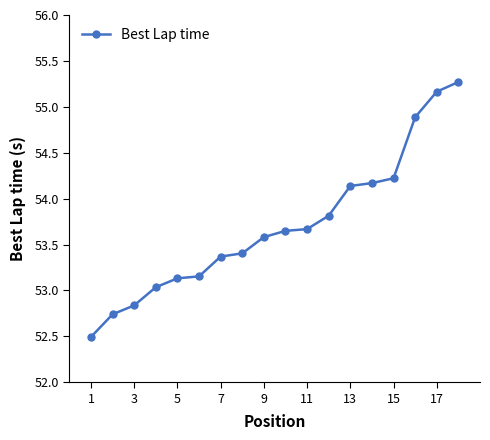

How many values exceed 53?

15